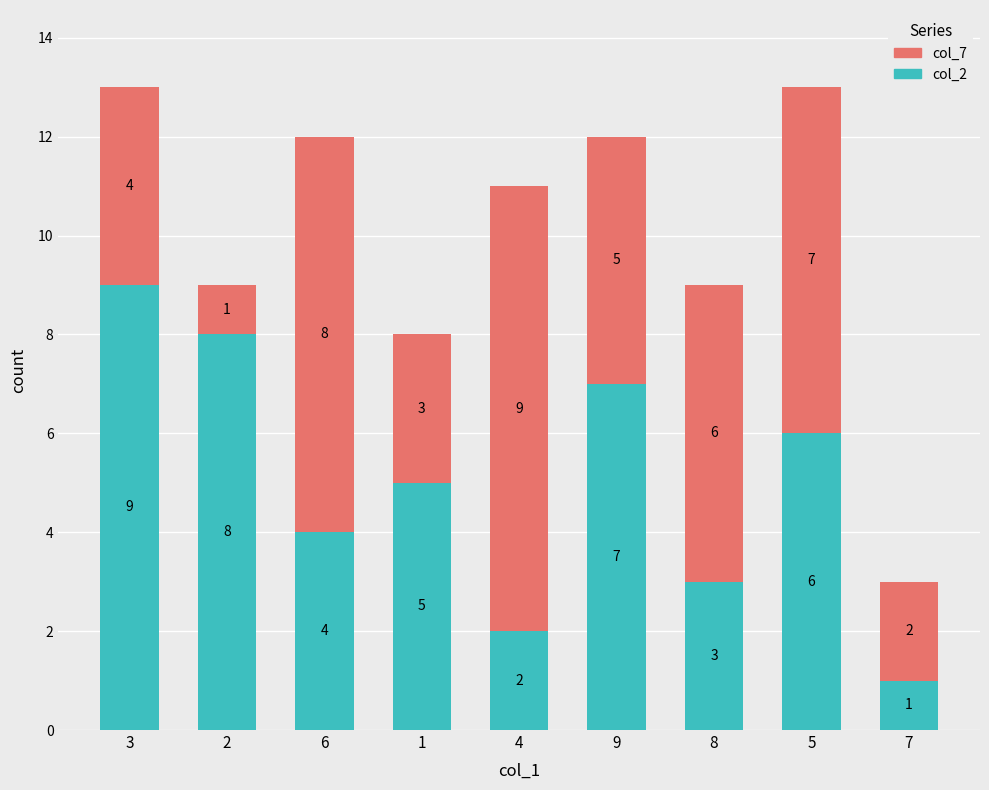

The value of col_2 at 4 is 2. True or false?

True